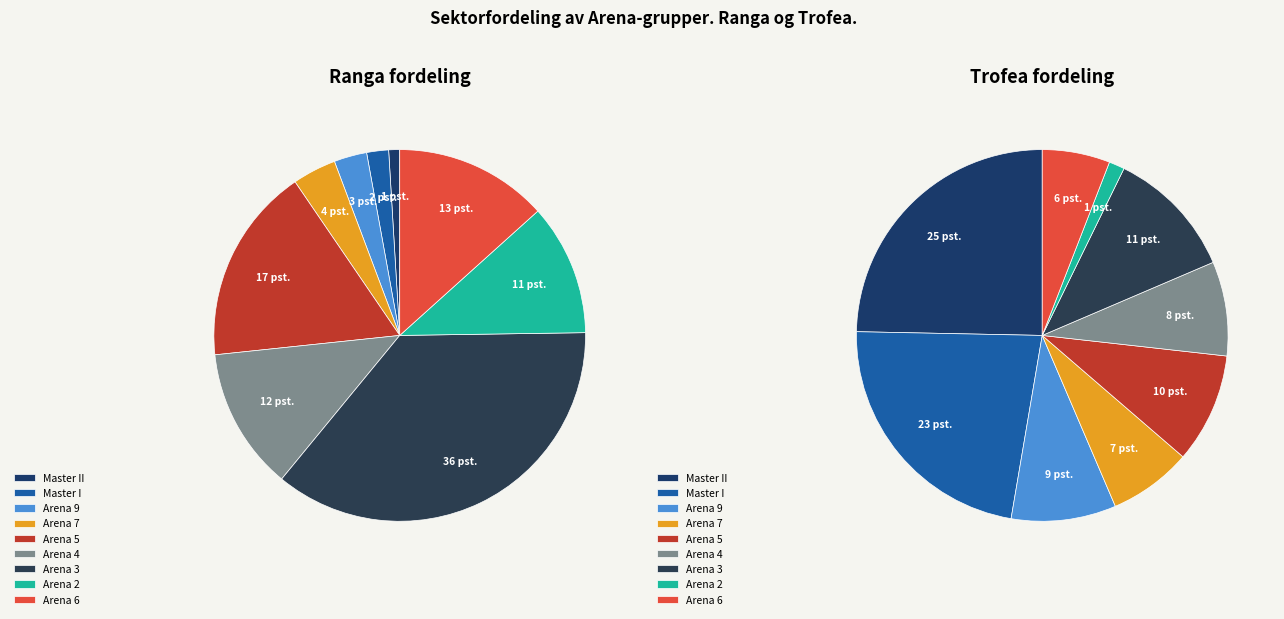

The Arena 9 slice represents 1% of the pie. True or false?

False